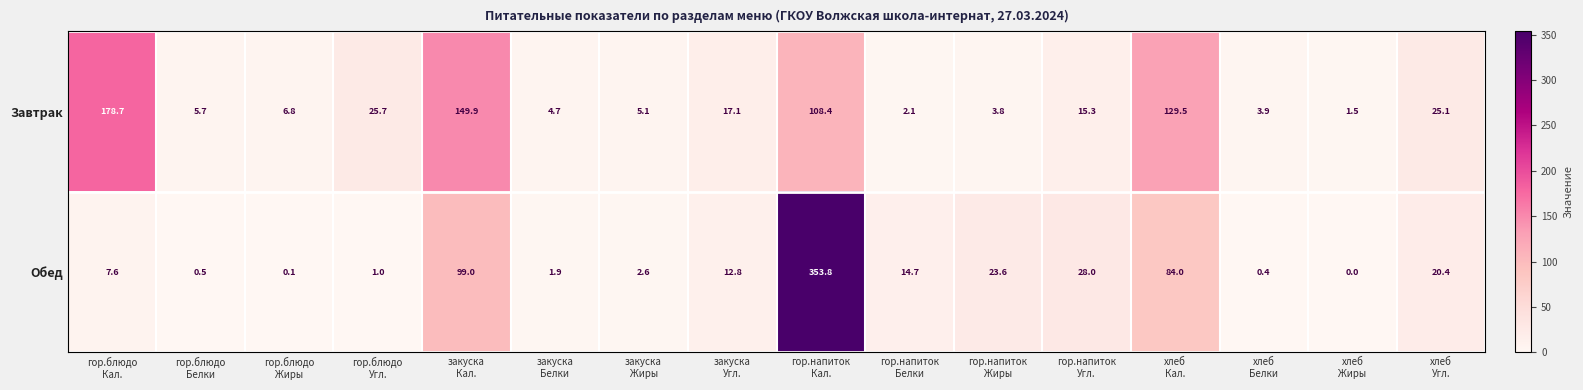

List the series in order of their peak value, highest first.

Обед, Завтрак